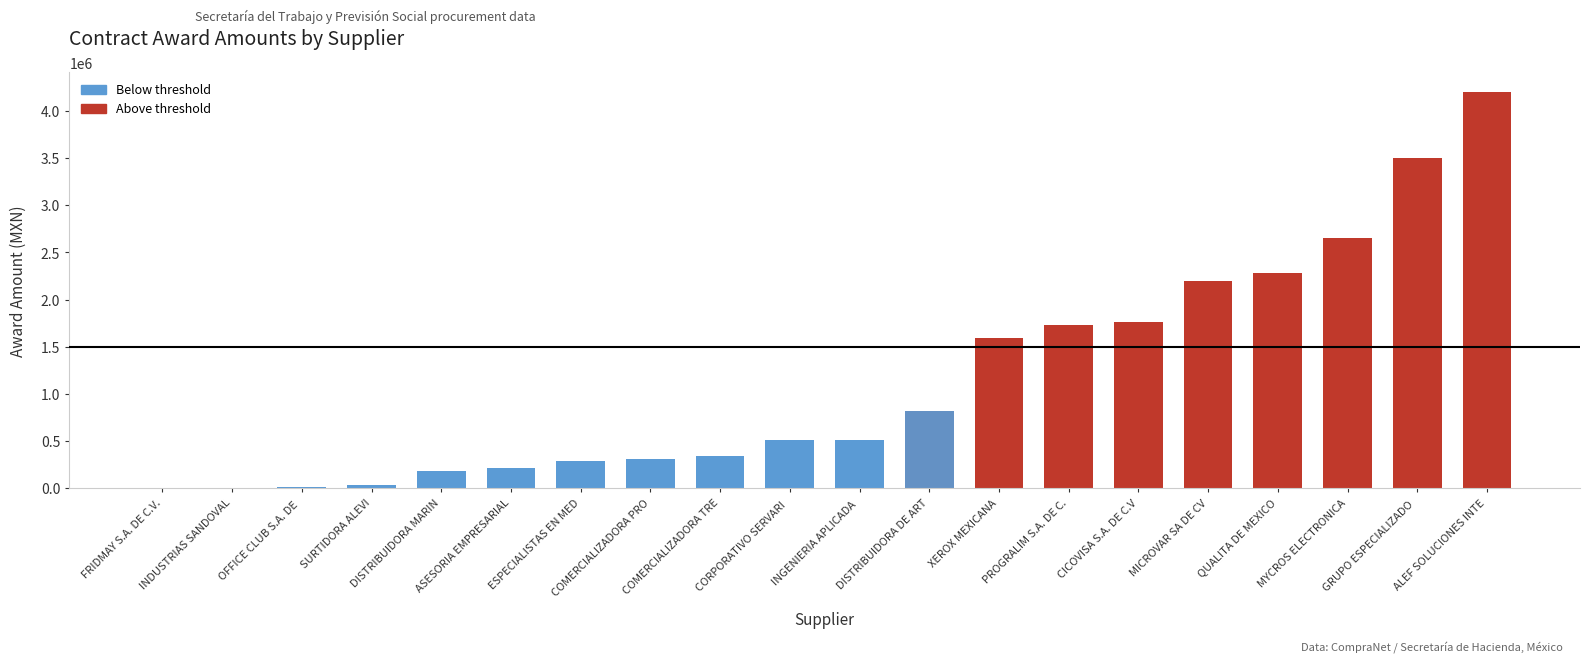

Read the value at ALEF SOLUCIONES INTE.

4198880.0